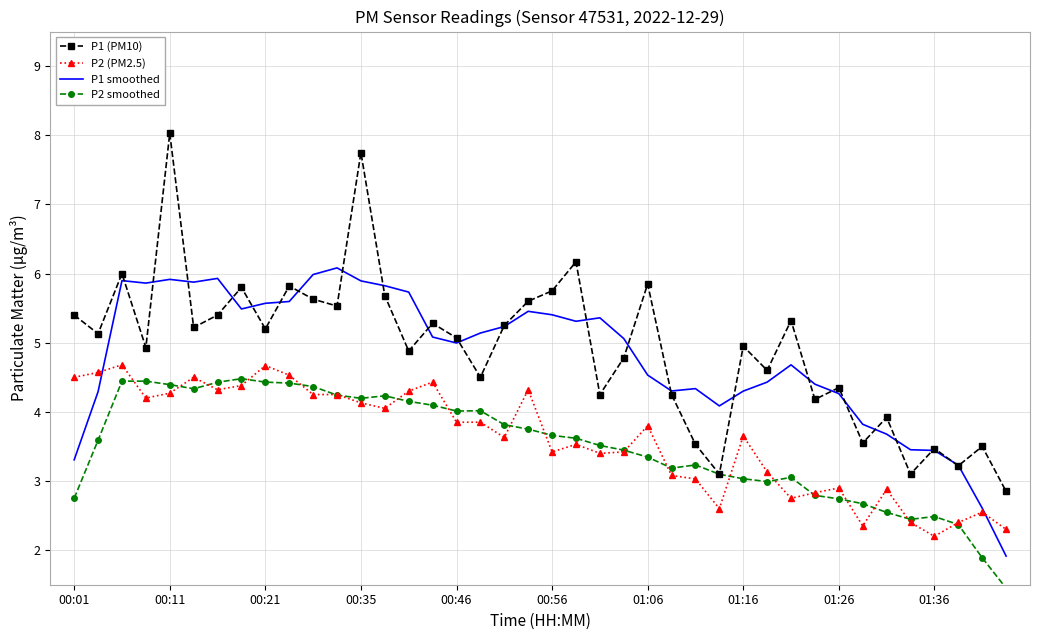

True or false: P1 smoothed and P2 smoothed cross at least once.

False